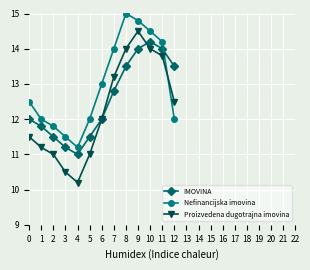

The IMOVINA series shows 8.4 at 11. True or false?

False